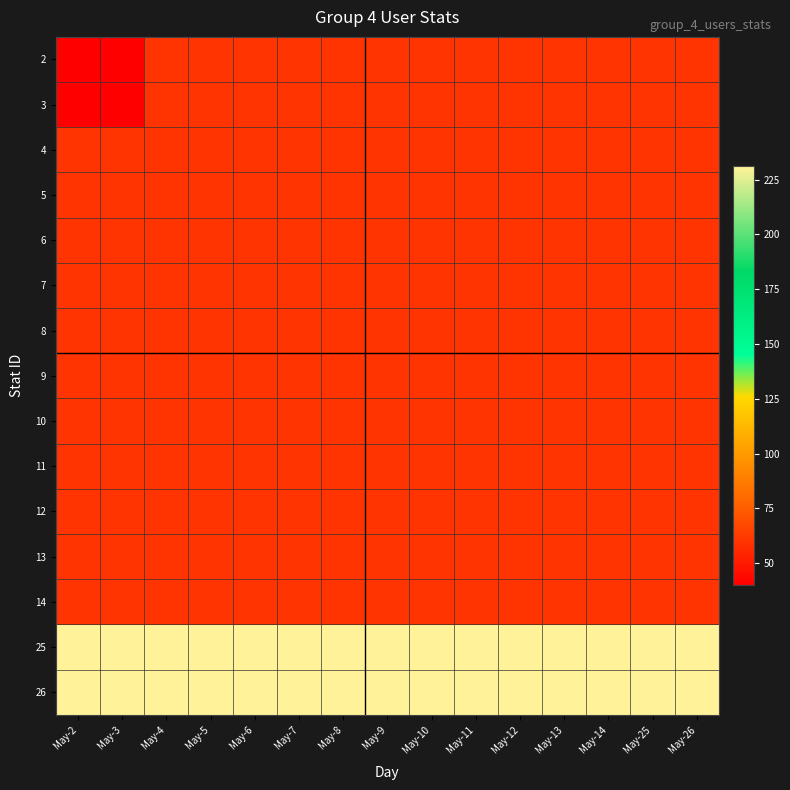

What is the difference between the highest and lowest values at May-3?

191